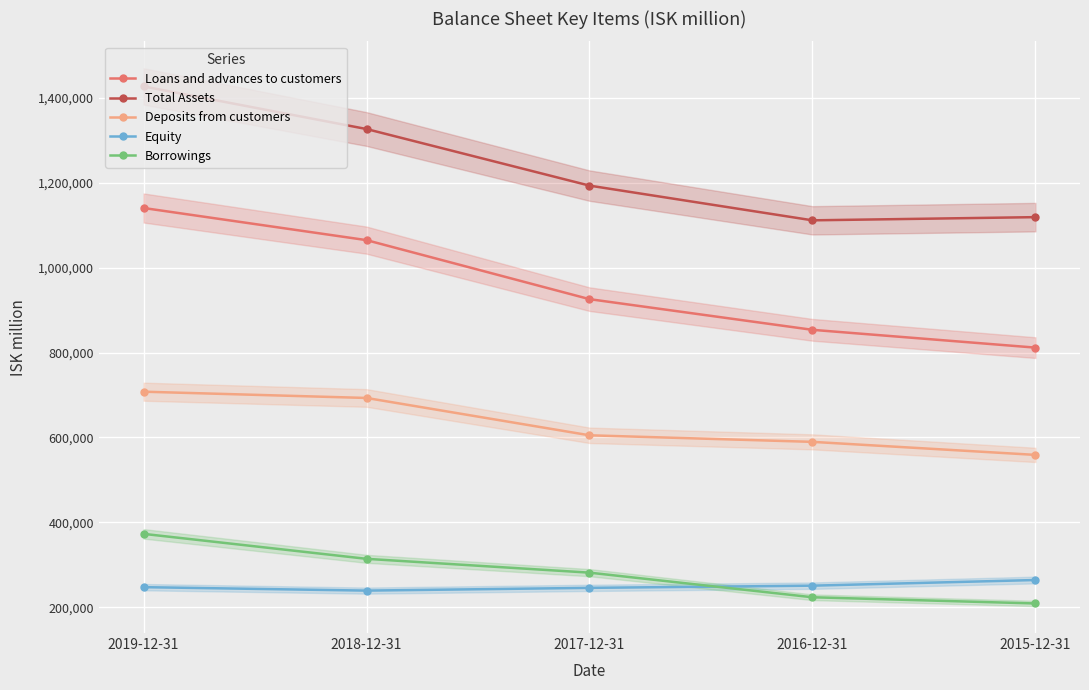

The Total Assets series shows 1111157 at 2016-12-31. True or false?

True